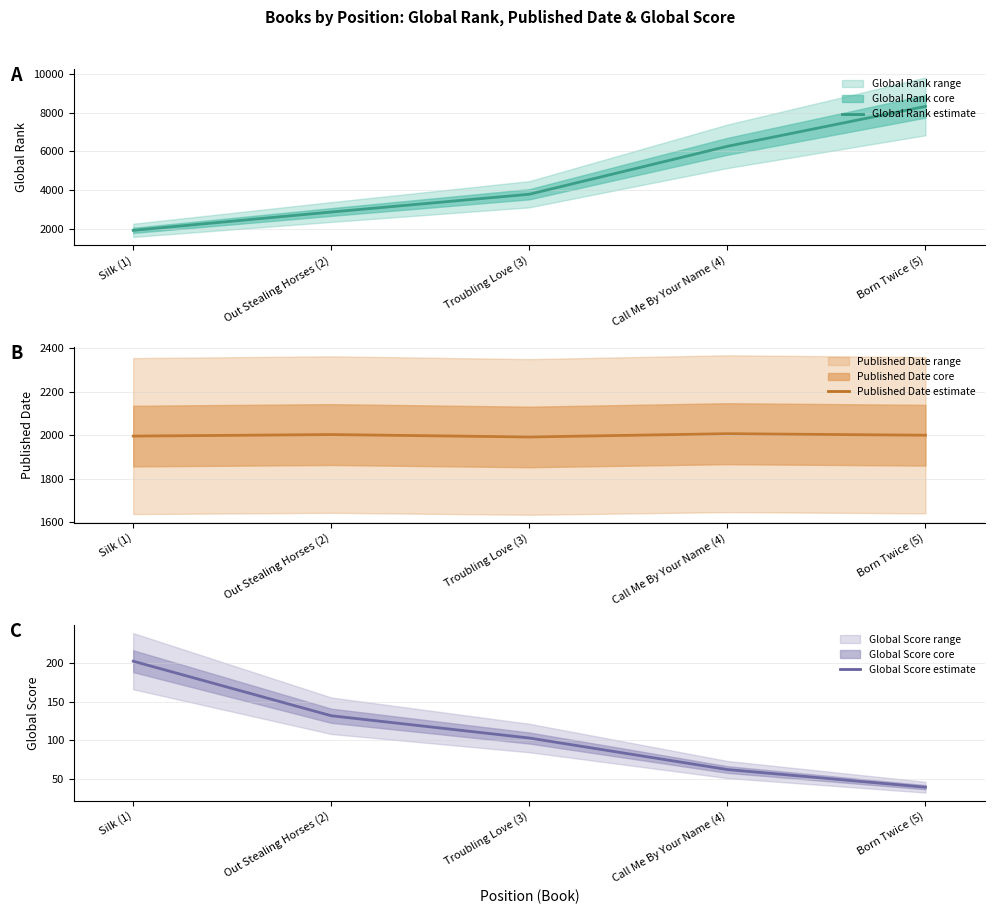

Reading right to left, list all the values displayed in this chart.

Global Rank: Born Twice (5)=8340	Call Me By Your Name (4)=6268	Troubling Love (3)=3779	Out Stealing Horses (2)=2857	Silk (1)=1905
Published Date: Born Twice (5)=2000	Call Me By Your Name (4)=2007	Troubling Love (3)=1992	Out Stealing Horses (2)=2003	Silk (1)=1996
Global Score: Born Twice (5)=39	Call Me By Your Name (4)=62	Troubling Love (3)=103	Out Stealing Horses (2)=132	Silk (1)=203